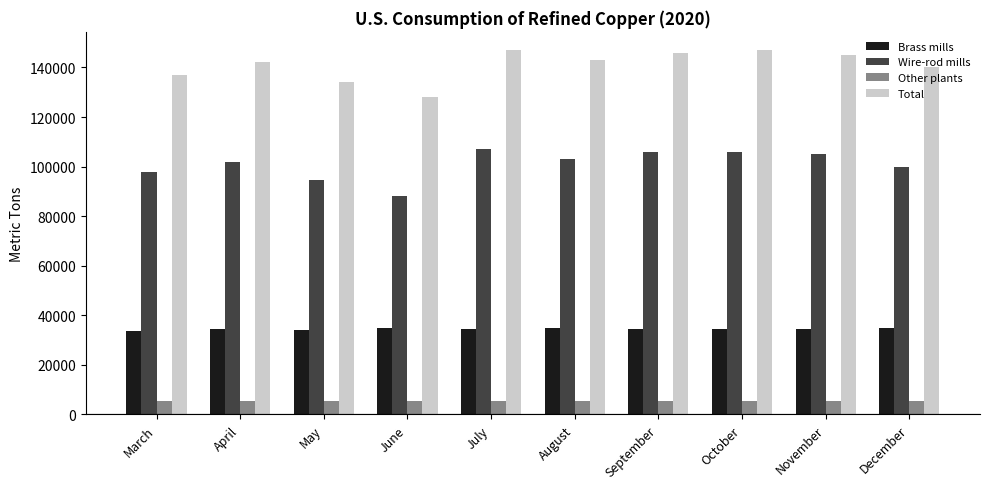

What is the sum of all Total values?

1409000